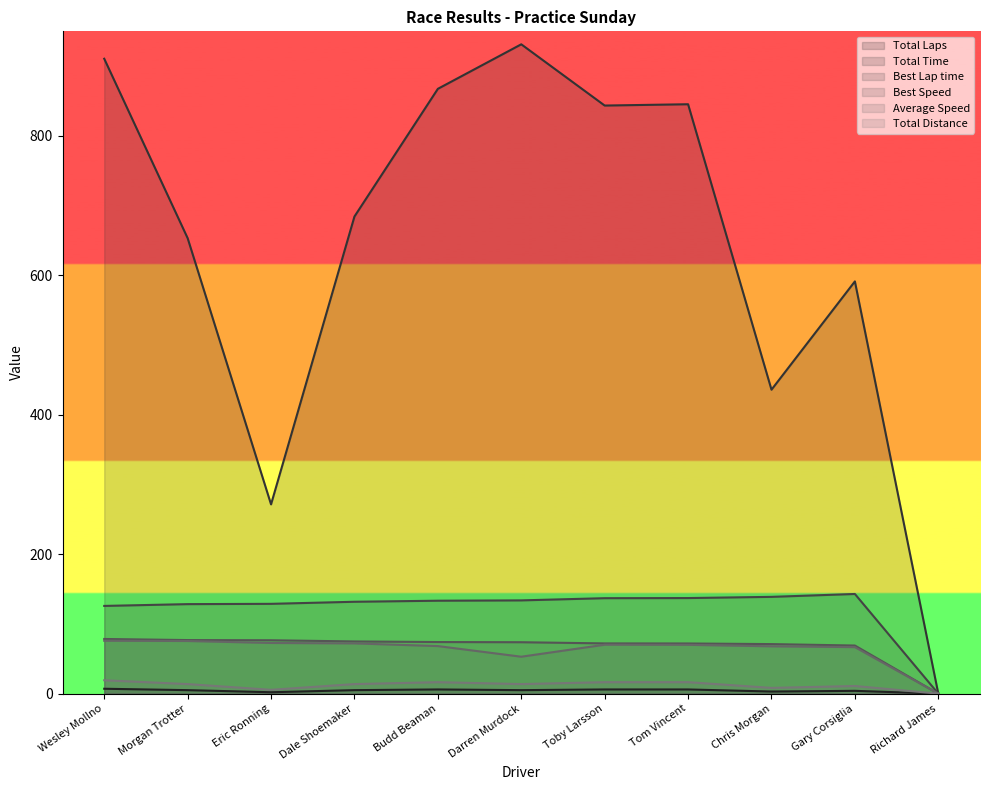

Rank the series at Dale Shoemaker from lowest to highest value.

Total Laps, Total Distance, Average Speed, Best Speed, Best Lap time, Total Time